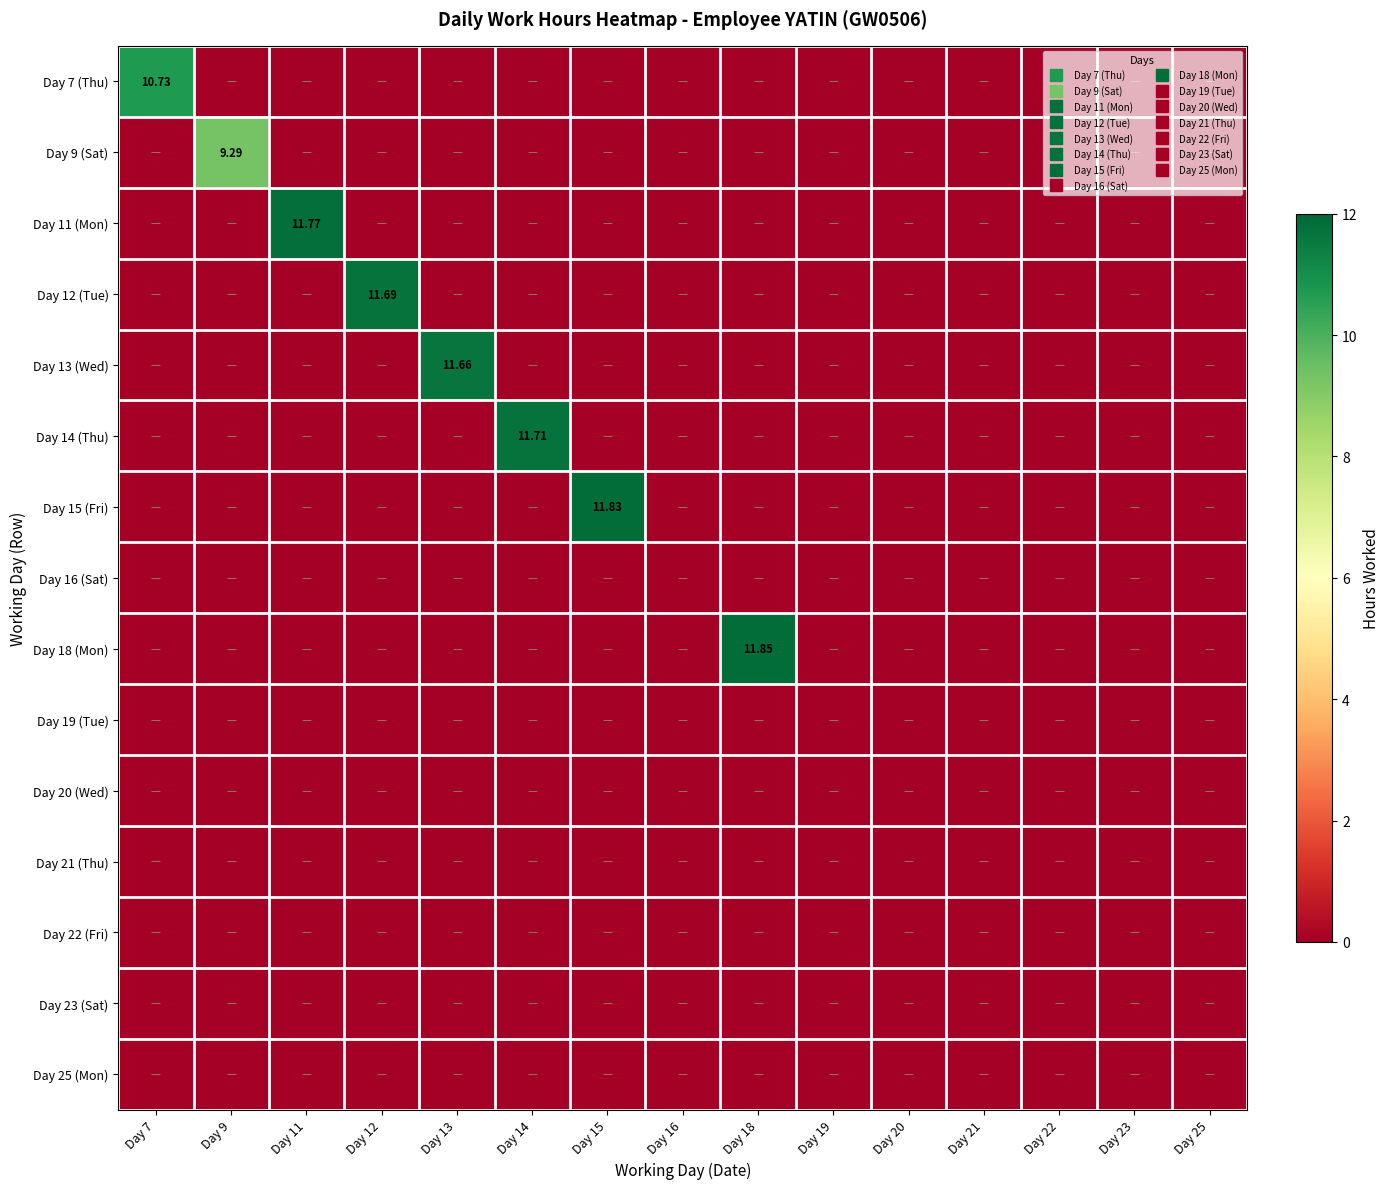

Which series has the widest spread of values?

Day 18 (Mon)